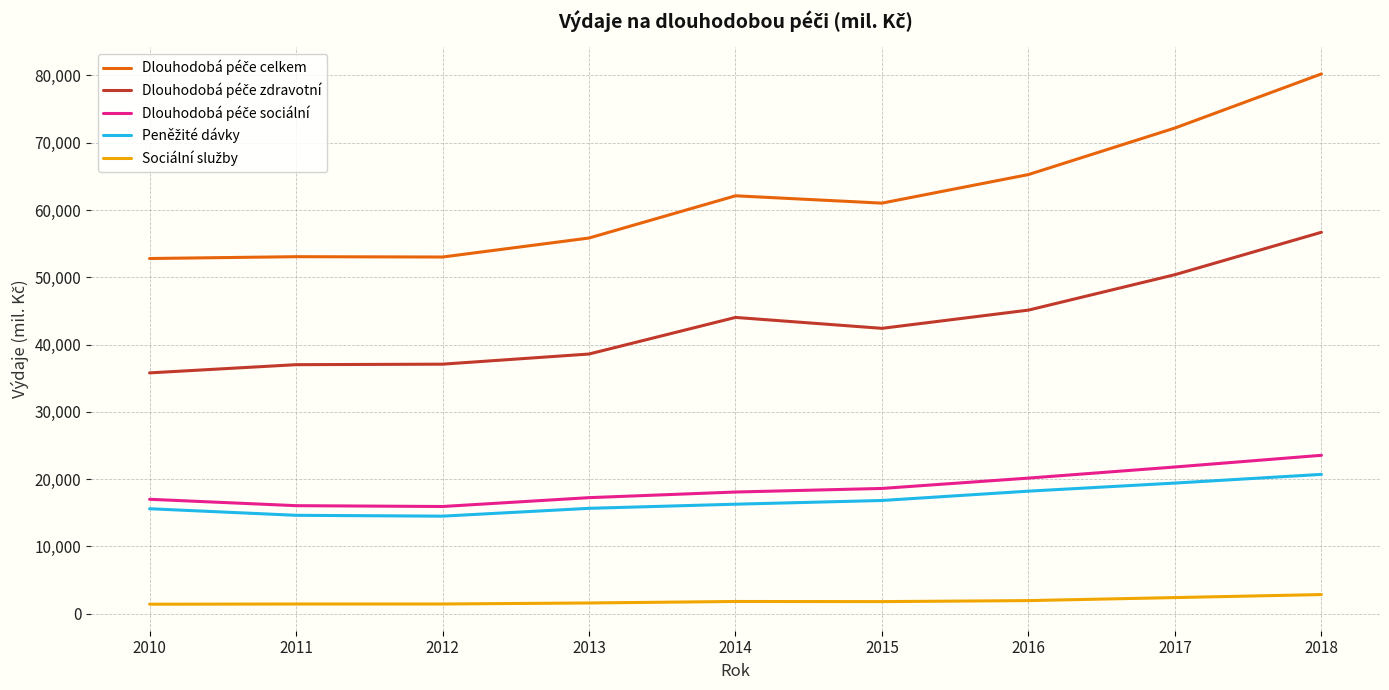

Which category has the highest value across all series?

2018